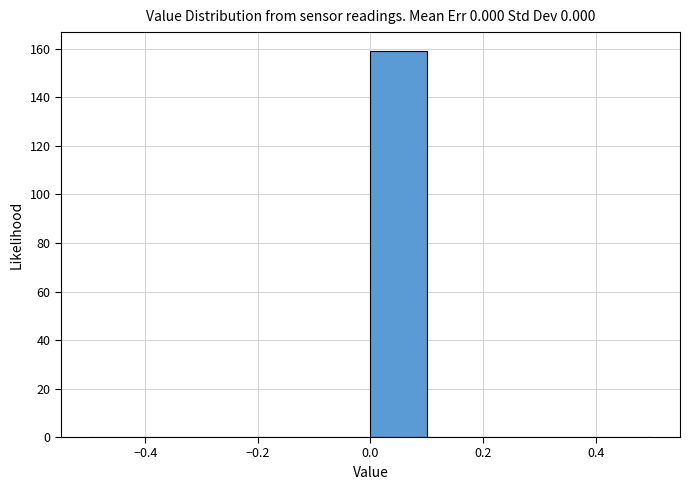

Reading left to right, list every bar in this chart as the range it spans on the x-axis followed by its height. The values are not printed on the chart, so give them approximately, as read against the axis.

-0.5 to -0.4: 0
-0.4 to -0.3: 0
-0.3 to -0.2: 0
-0.2 to -0.1: 0
-0.1 to 0.0: 0
0.0 to 0.1: 160
0.1 to 0.2: 0
0.2 to 0.3: 0
0.3 to 0.4: 0
0.4 to 0.5: 0